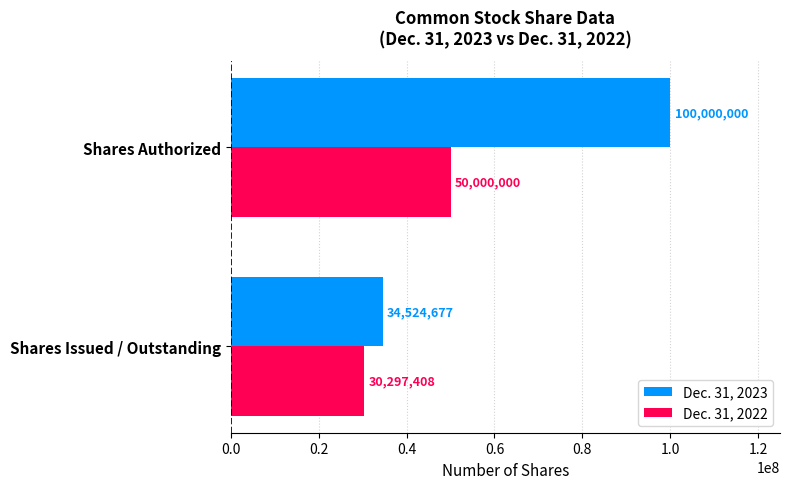

True or false: Dec. 31, 2022 has a value of 30297408 at Shares Issued / Outstanding.

True